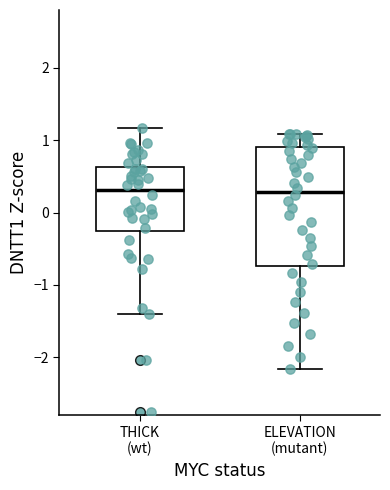

Which box is the tallest, from its lower edge to its upper edge?

ELEVATION (mutant)